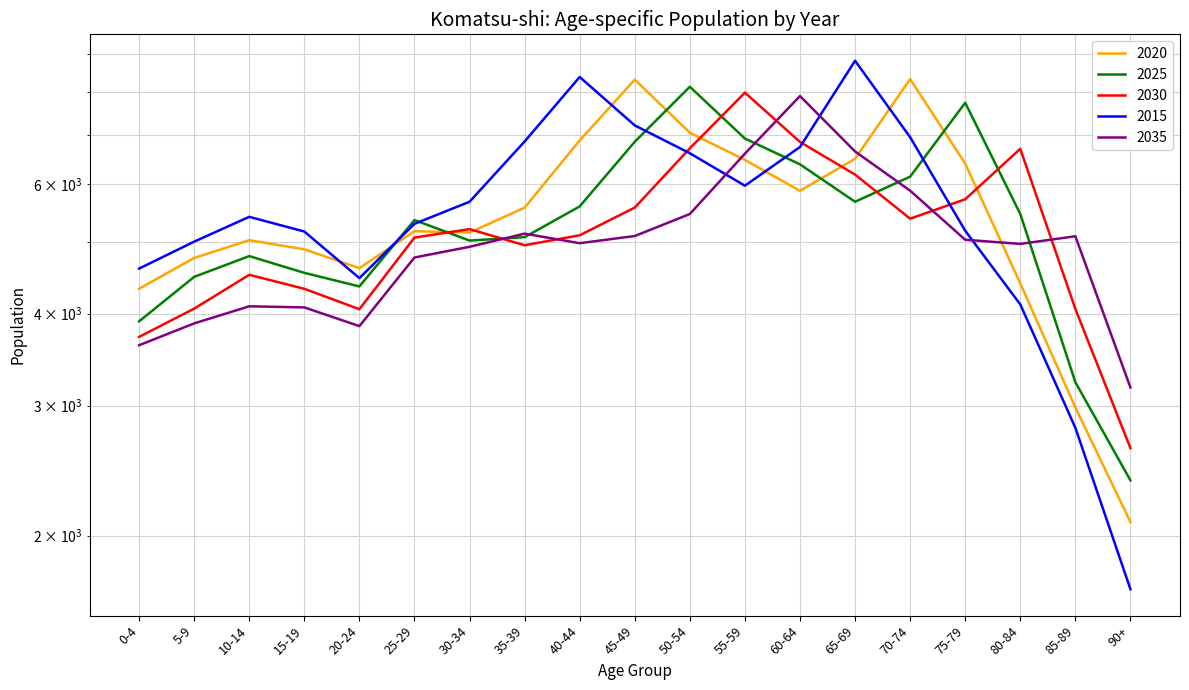

What is the value of the 2015 point at the 2nd from the left?

5009